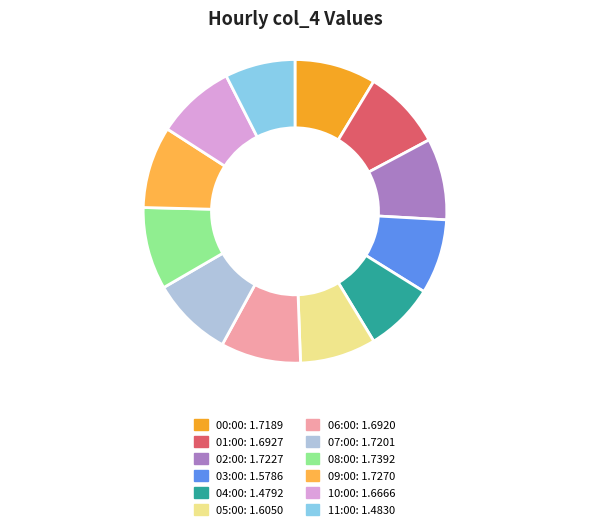

What percentage is the 07:00 slice, to the nearest percent?

9%